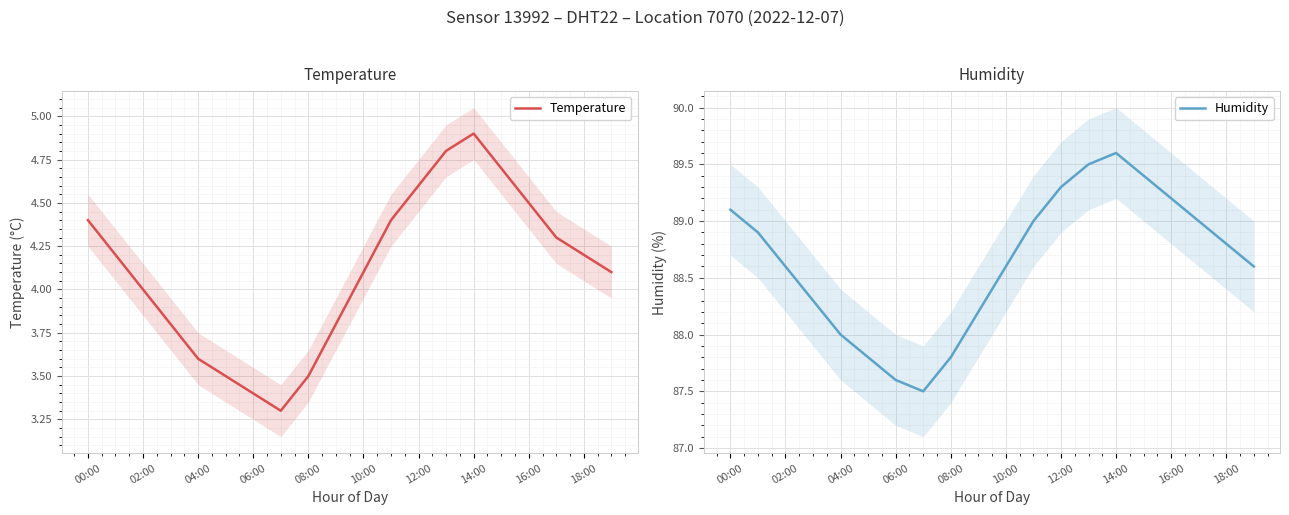

True or false: Temperature has a value of 1.8 at 08:00.

False